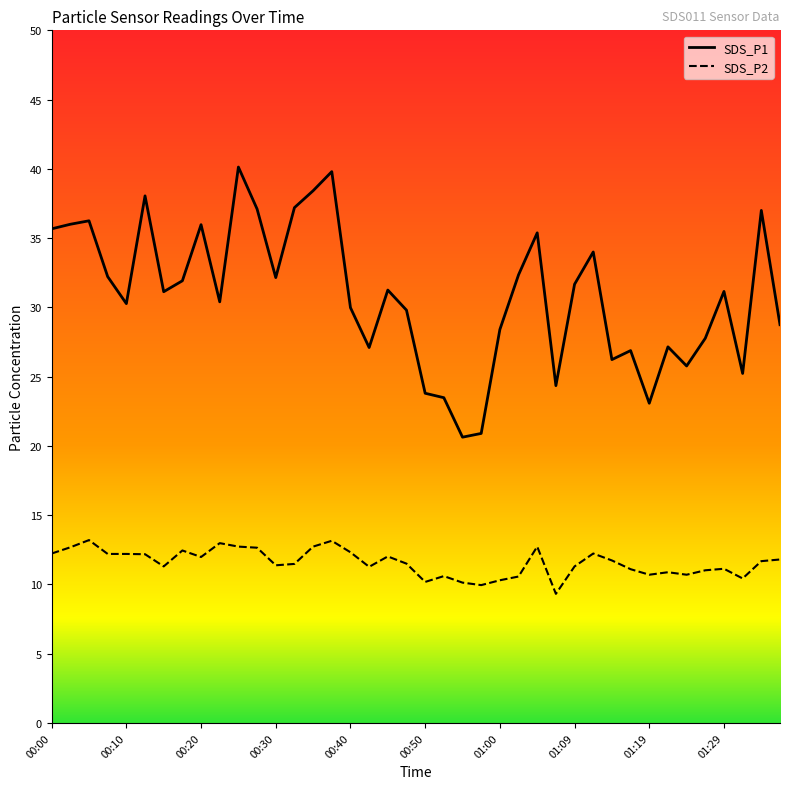

Count the number of categories in the chart.

40